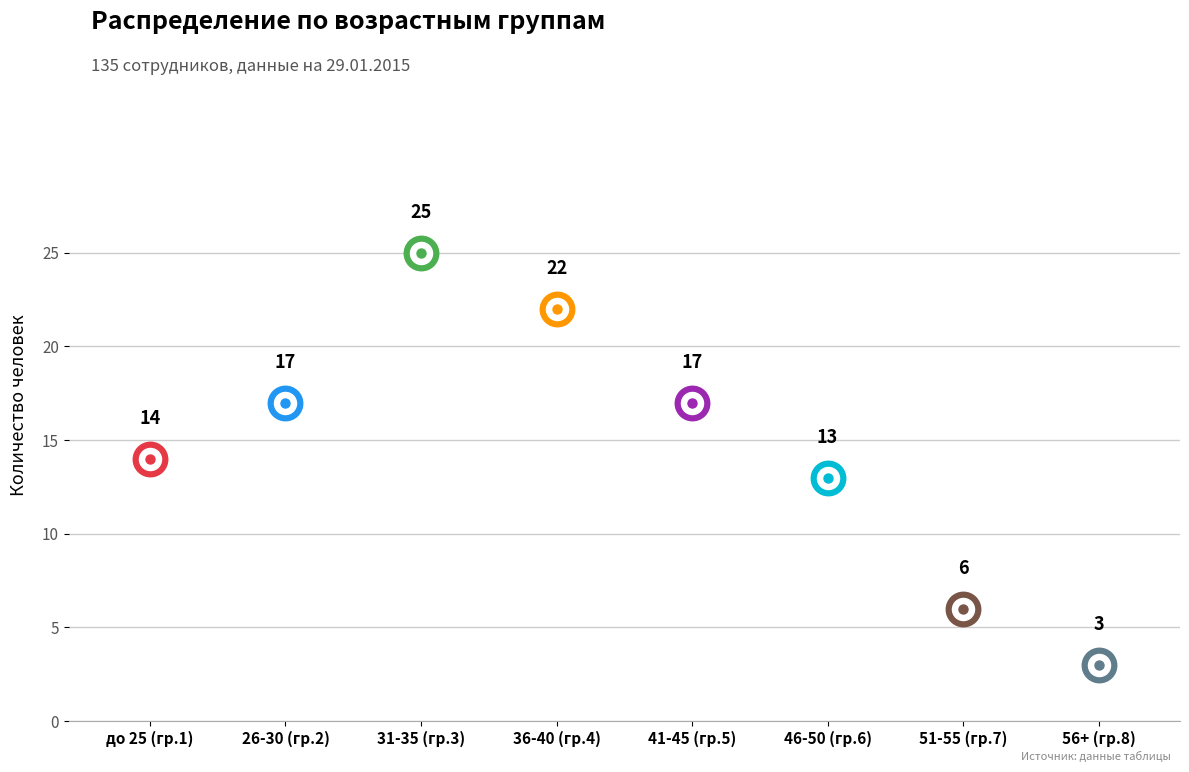

Which has a higher value, 2 or 4?

4